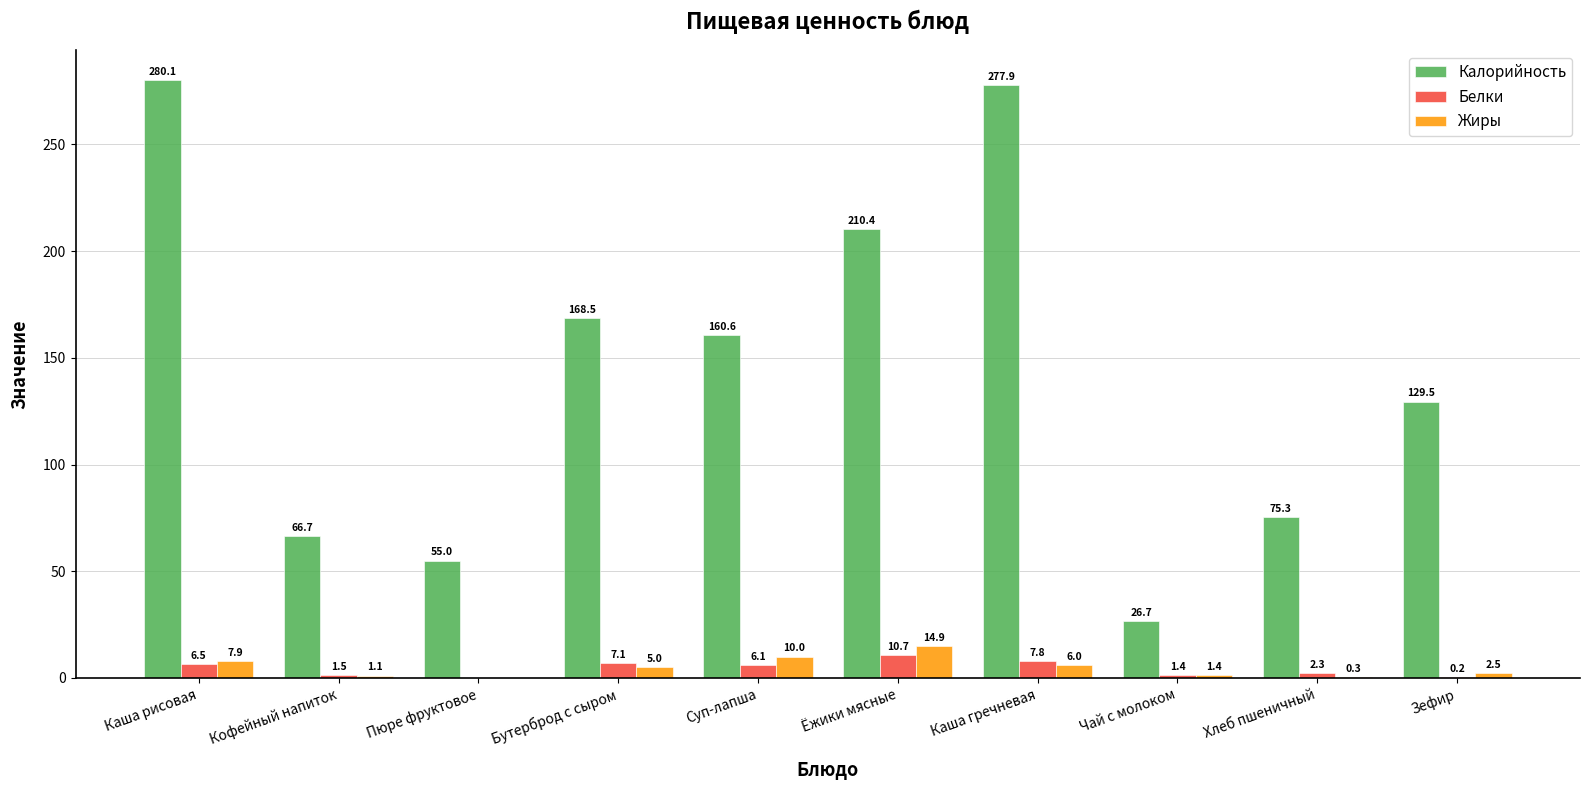

At which label does Жиры reach its peak?

Ёжики мясные